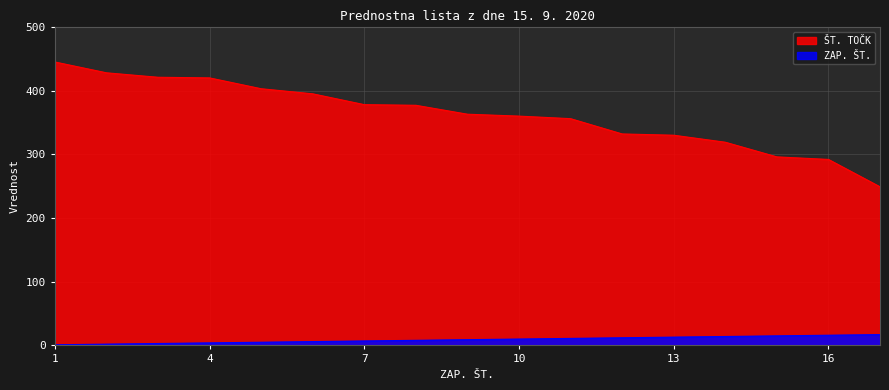

Rank the series by their average value, from highest to lowest.

ŠT. TOČK, ZAP. ŠT.